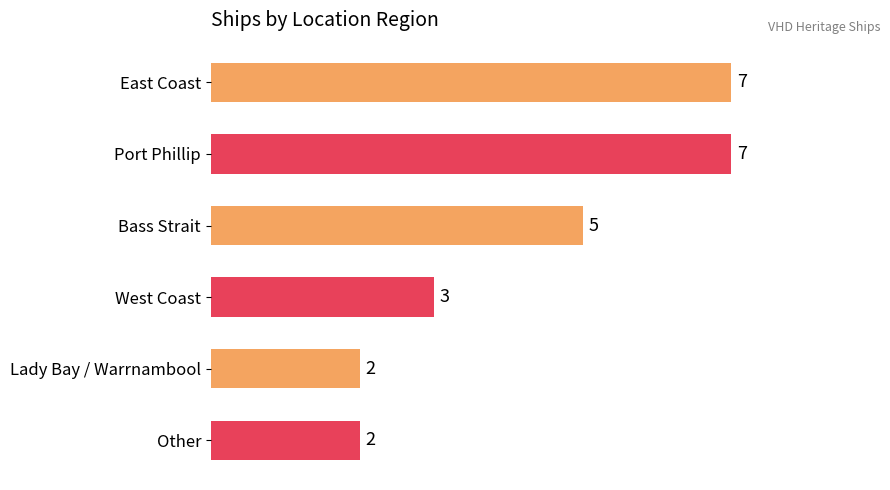

Count the values in the range 2 to 7.

6